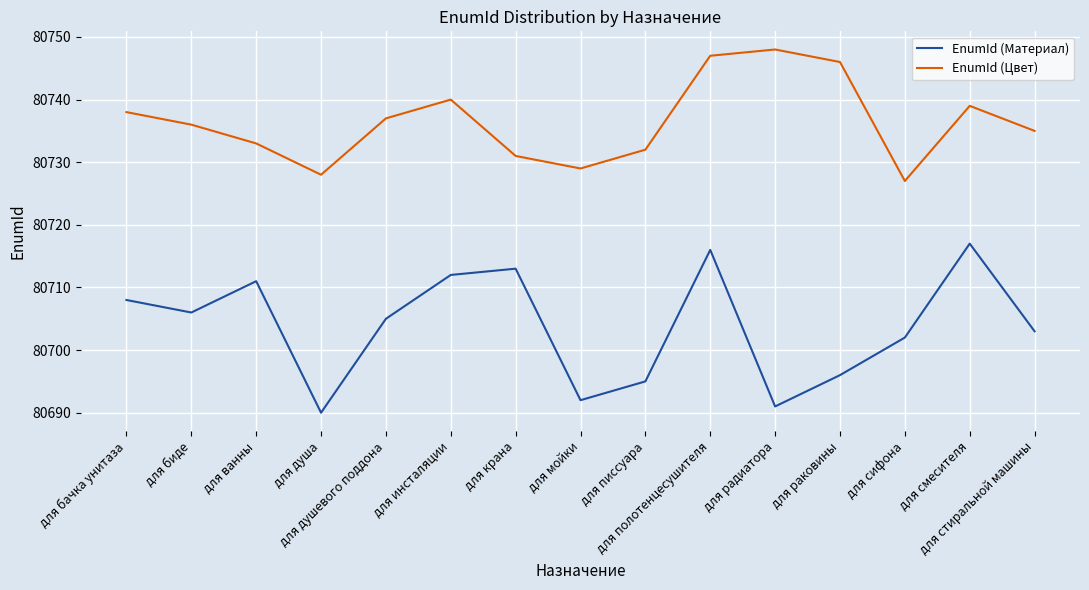

Reading right to left, list all the values displayed in this chart.

EnumId (Материал): для стиральной машины=80703	для смесителя=80717	для сифона=80702	для раковины=80696	для радиатора=80691	для полотенцесушителя=80716	для писсуара=80695	для мойки=80692	для крана=80713	для инсталяции=80712	для душевого поддона=80705	для душа=80690	для ванны=80711	для биде=80706	для бачка унитаза=80708
EnumId (Цвет): для стиральной машины=80735	для смесителя=80739	для сифона=80727	для раковины=80746	для радиатора=80748	для полотенцесушителя=80747	для писсуара=80732	для мойки=80729	для крана=80731	для инсталяции=80740	для душевого поддона=80737	для душа=80728	для ванны=80733	для биде=80736	для бачка унитаза=80738